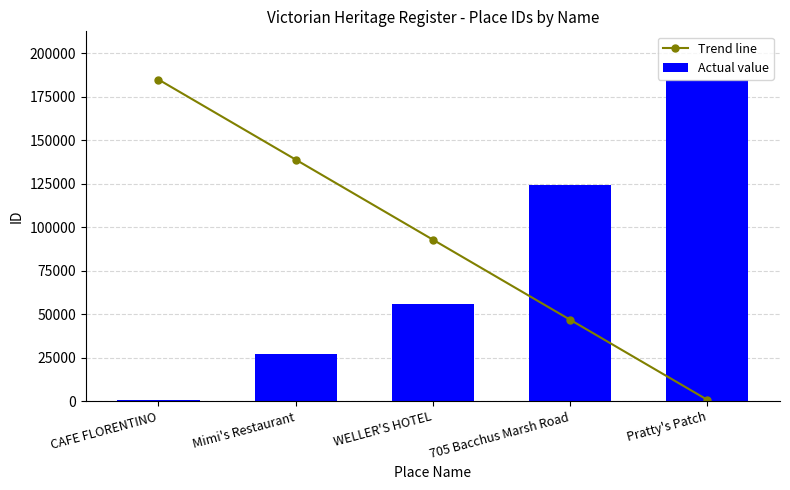

What is the difference between the maximum and minimum values in the Trend line series?

184233.0